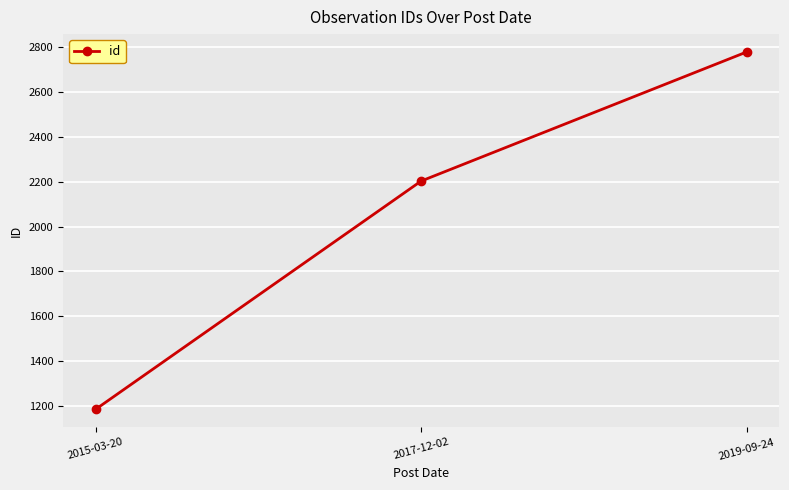

What is the minimum value shown in the chart?

1187